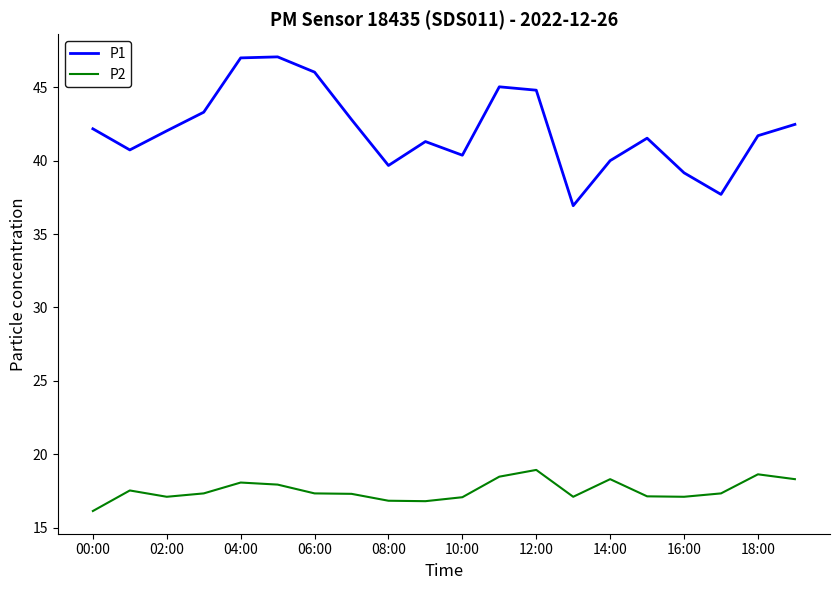

Does the chart display data point markers on the line(s)?

No